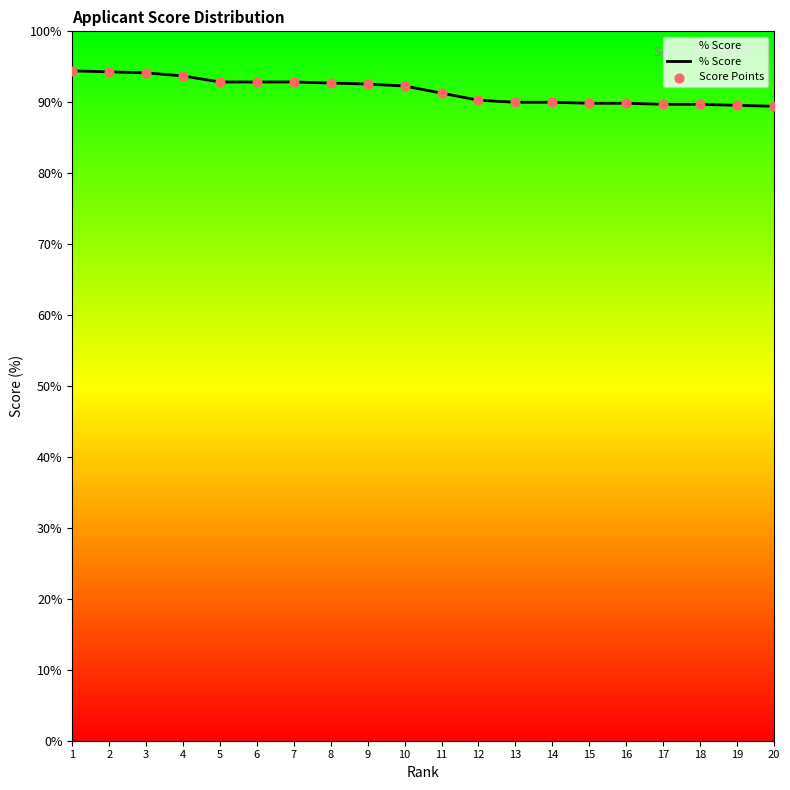

Between 5 and 12, which is larger?

5